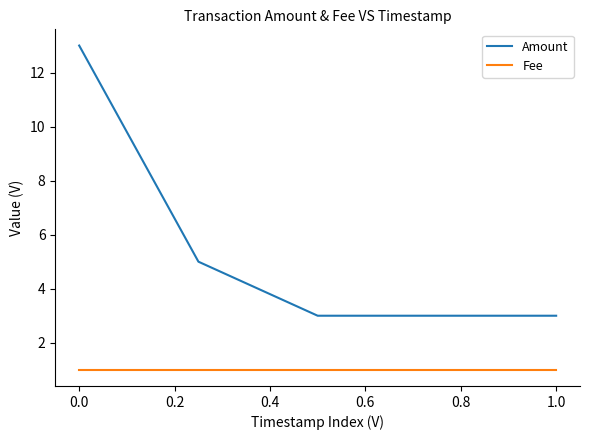

Rank the series by their maximum value, from lowest to highest.

Fee, Amount